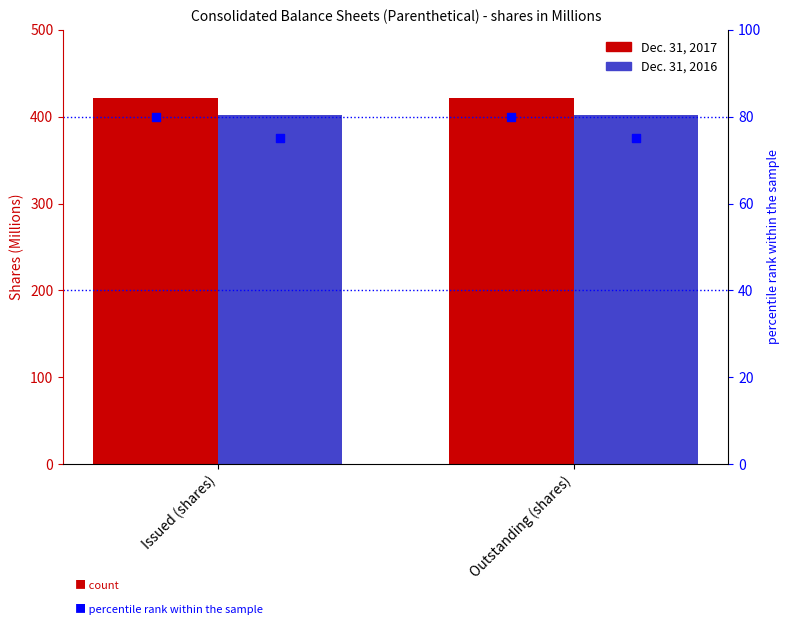

Which series contains the highest Y value?

Dec. 31, 2017